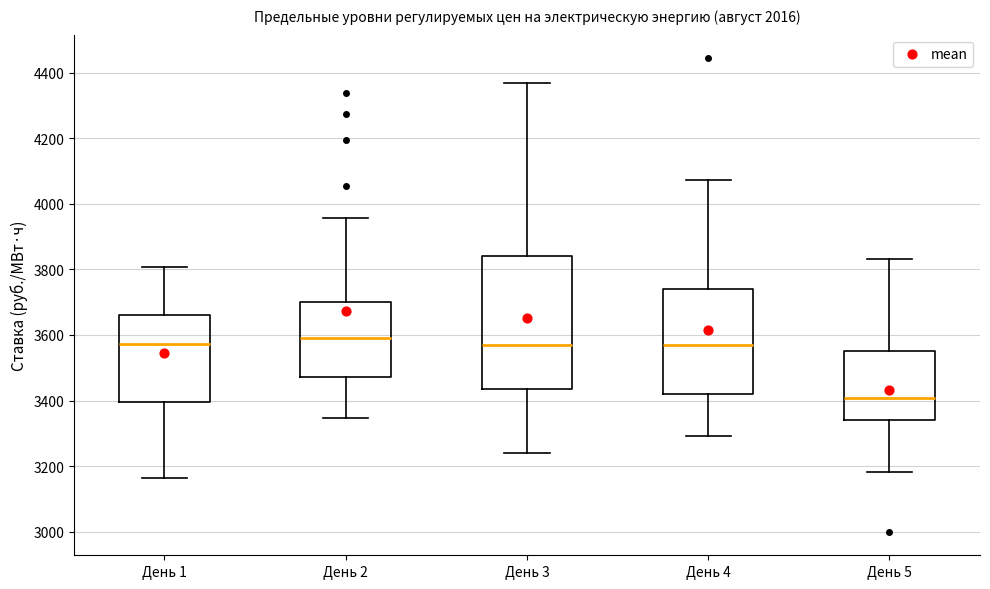

Reading left to right, transcribe this box plot: for each box, give where its median line is, the range the box spans, and where its two whiskers end, as read against the y-axis. The values are not printed on the chart, so give them approximately, as read against the axis.

День 1: median 3580, box 3400 to 3660, whiskers 3160 to 3800
День 2: median 3600, box 3480 to 3700, whiskers 3340 to 3960
День 3: median 3560, box 3440 to 3840, whiskers 3240 to 4360
День 4: median 3560, box 3420 to 3740, whiskers 3300 to 4080
День 5: median 3400, box 3340 to 3540, whiskers 3180 to 3840